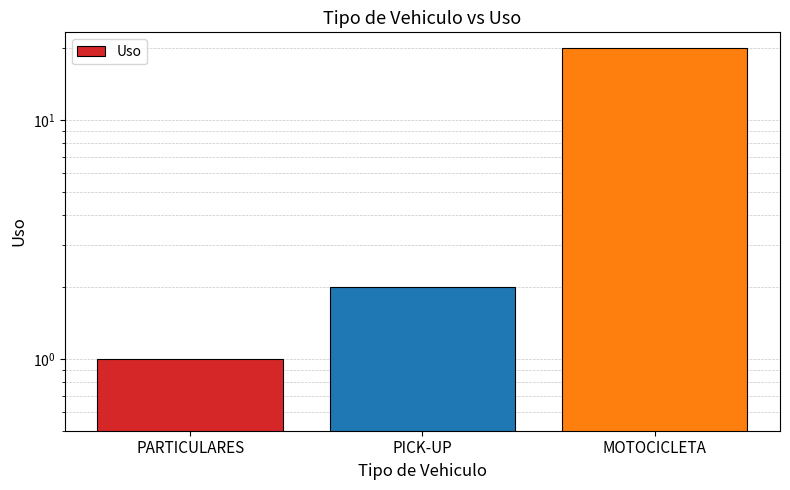

The value at PICK-UP is 3. True or false?

False